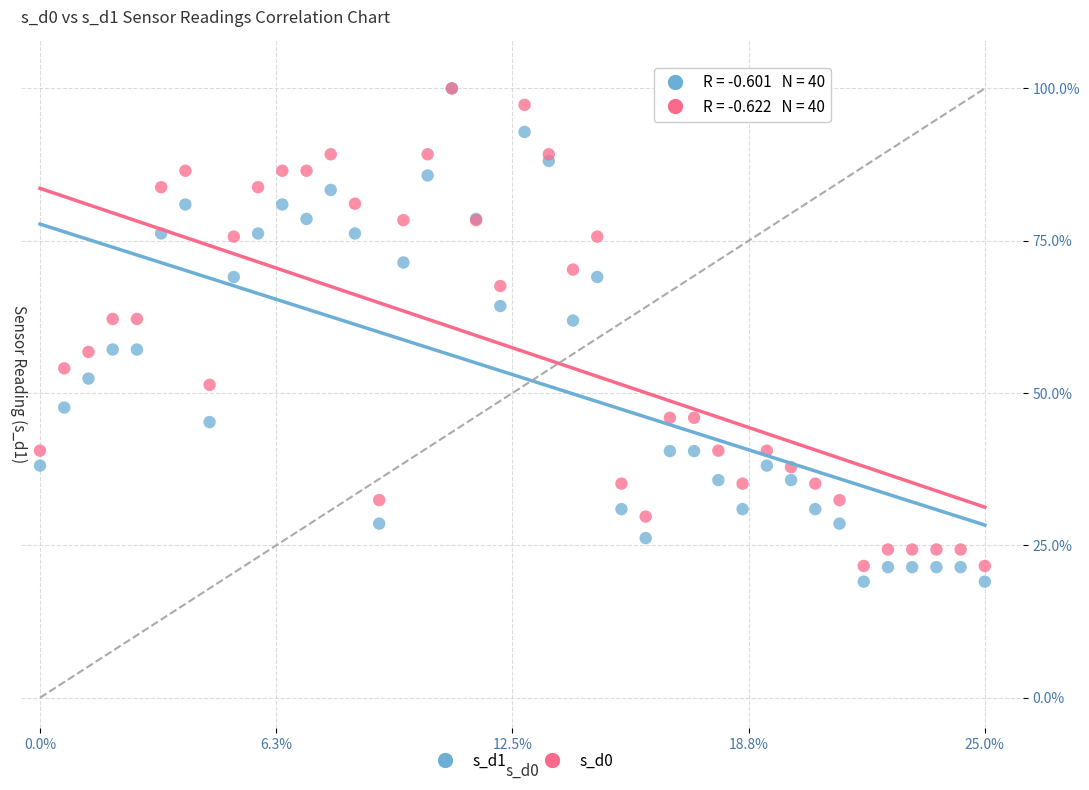

What are all the series names shown in the legend?

s_d1, s_d0